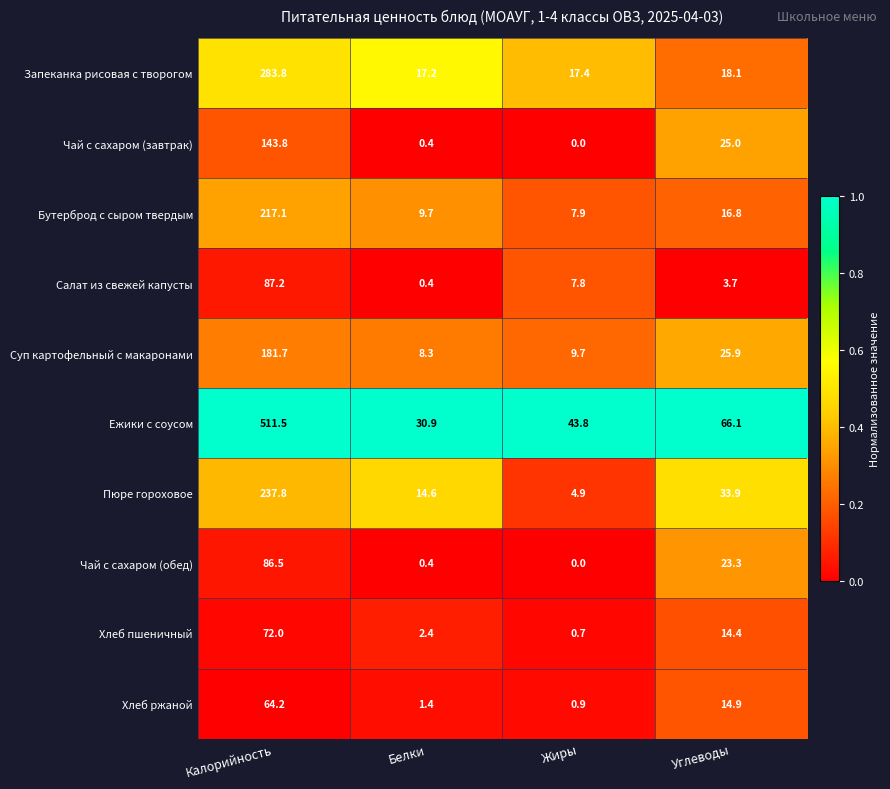

At which label does Салат из свежей капусты first exceed 7?

Калорийность